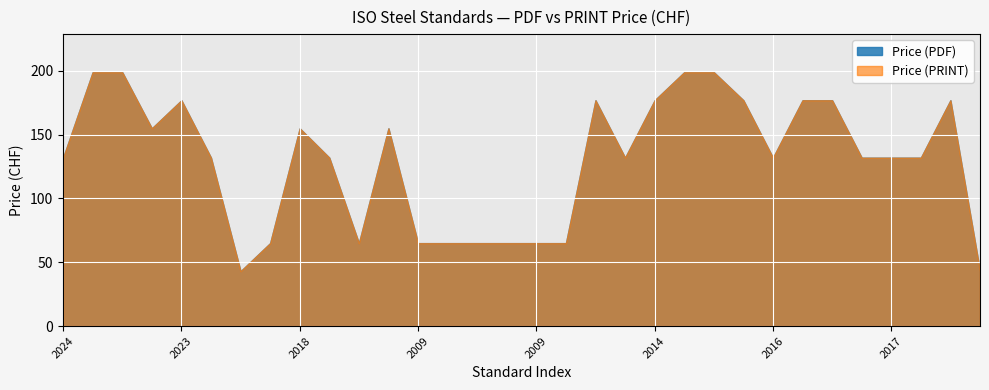

How many lines are shown in the chart?

2